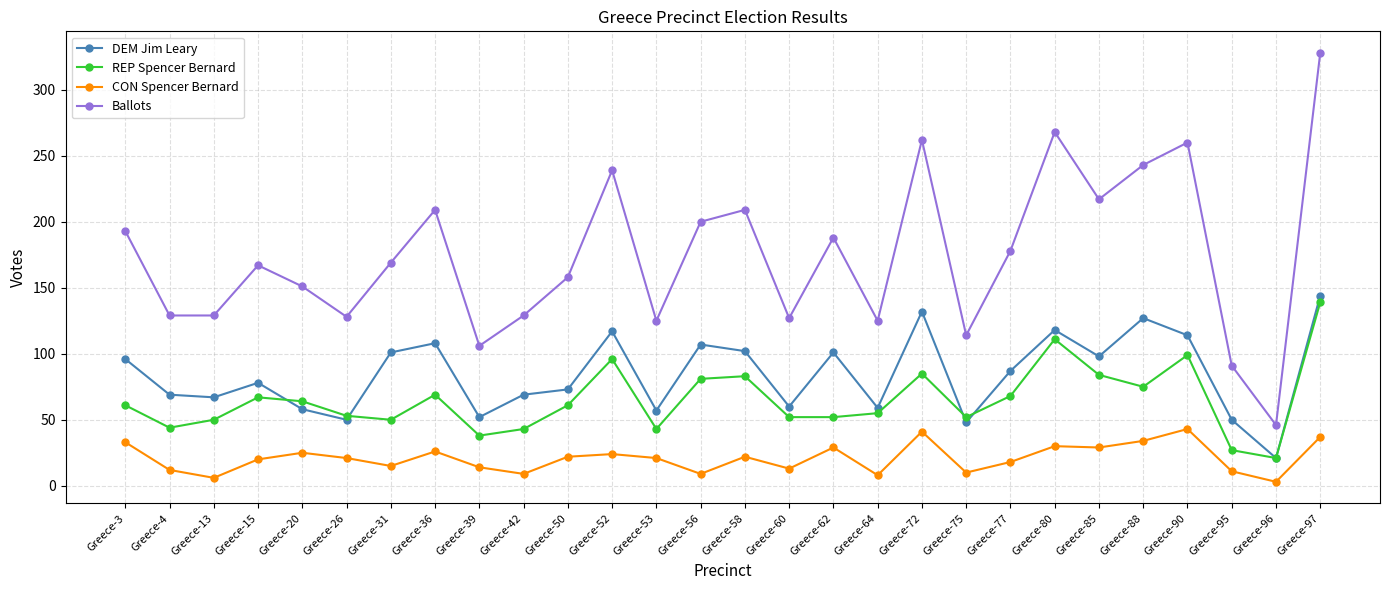

What is the spread (max minus min) of values at Greece-50?

136